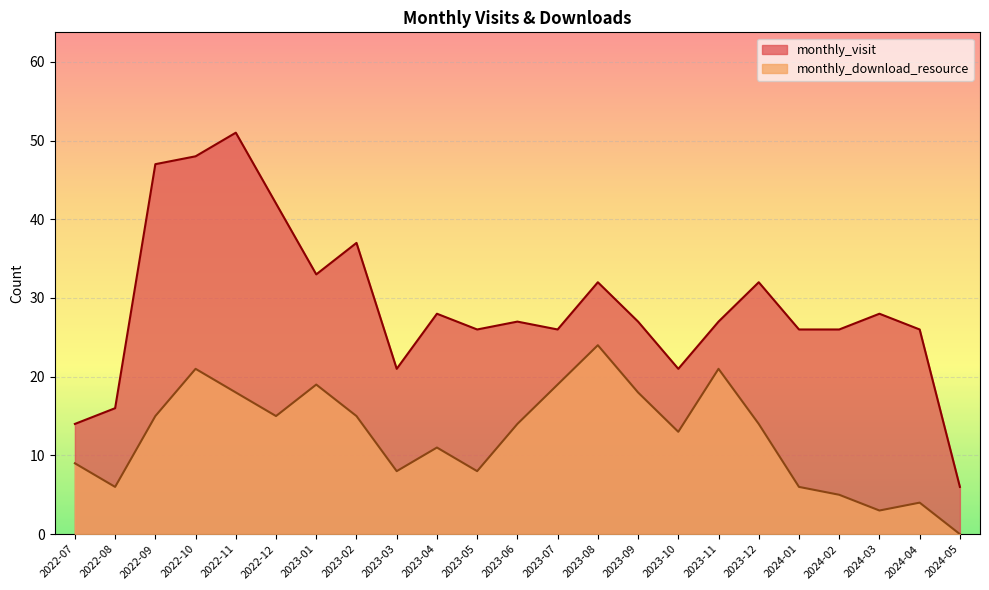

The monthly_download_resource series shows 14 at 2023-12. True or false?

True